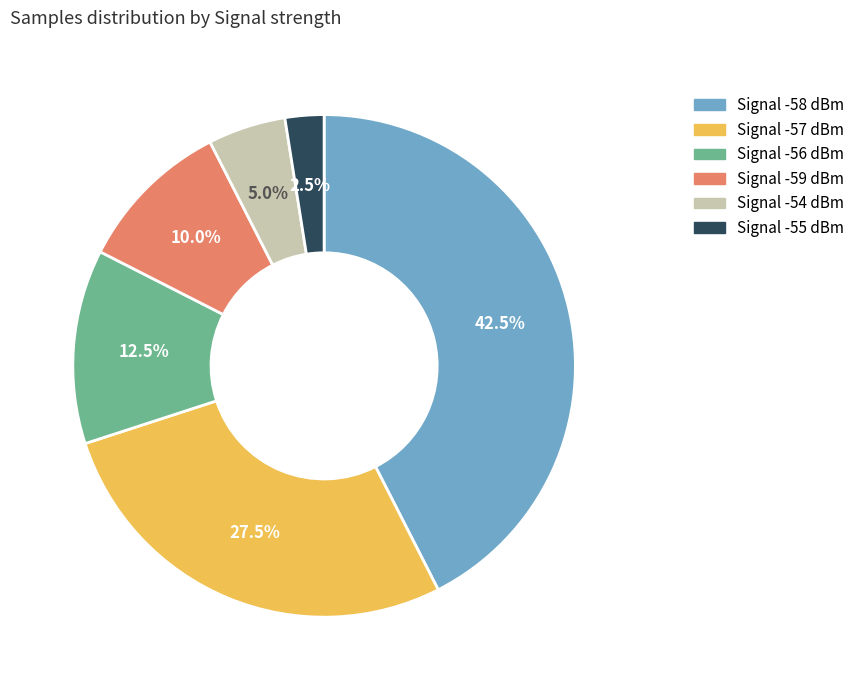

Does any single category account for the majority?

No